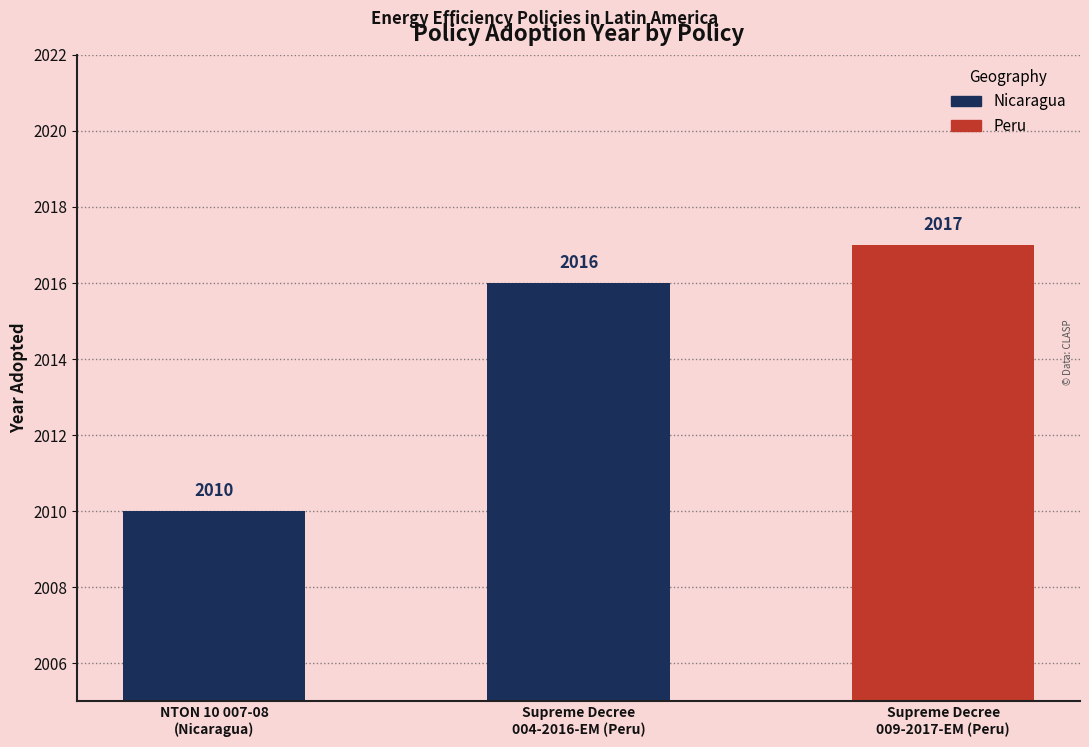

Between Supreme Decree
009-2017-EM (Peru) and Supreme Decree
004-2016-EM (Peru), which is larger?

Supreme Decree
009-2017-EM (Peru)